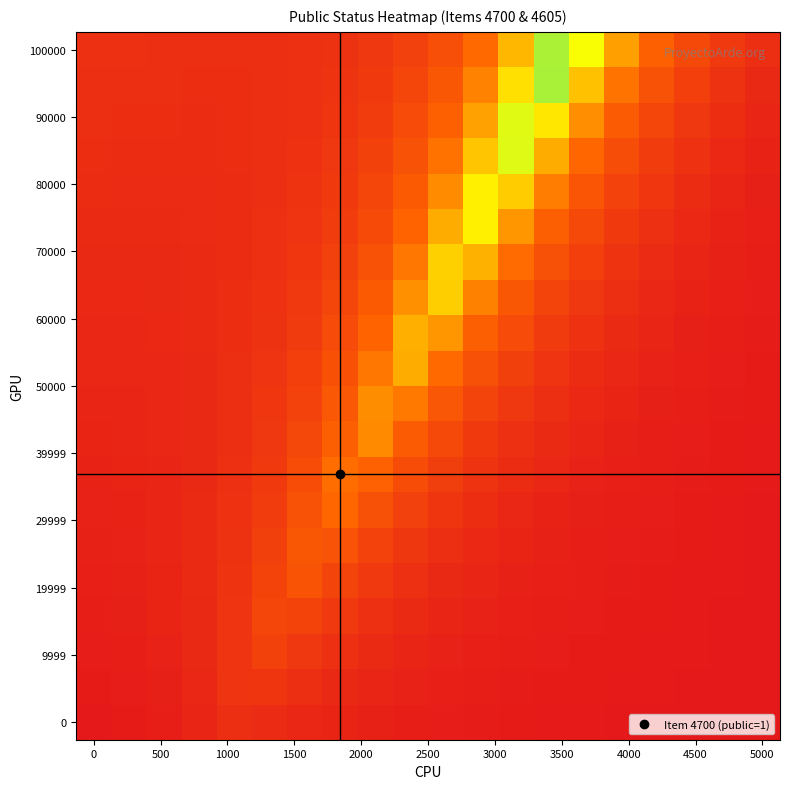

What is the greatest value displayed?

0.8